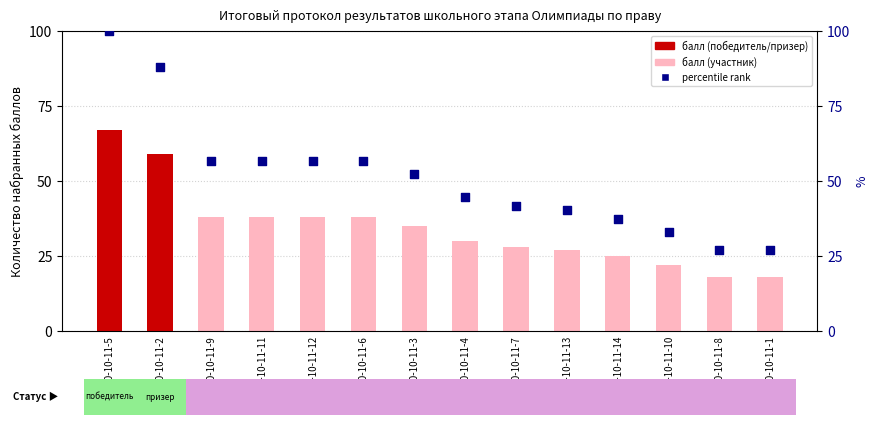

Is the value of percentile rank within the sample at П-20-10-11-2 greater than the value of Количество набранных баллов at П-20-10-11-2?

Yes